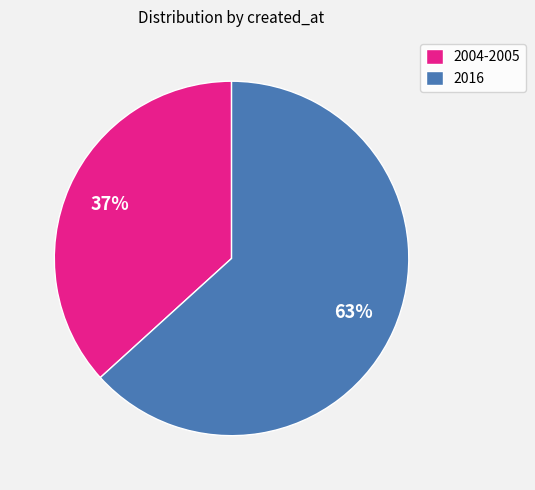

To the nearest percent, what percentage of the pie is 2016?

63%